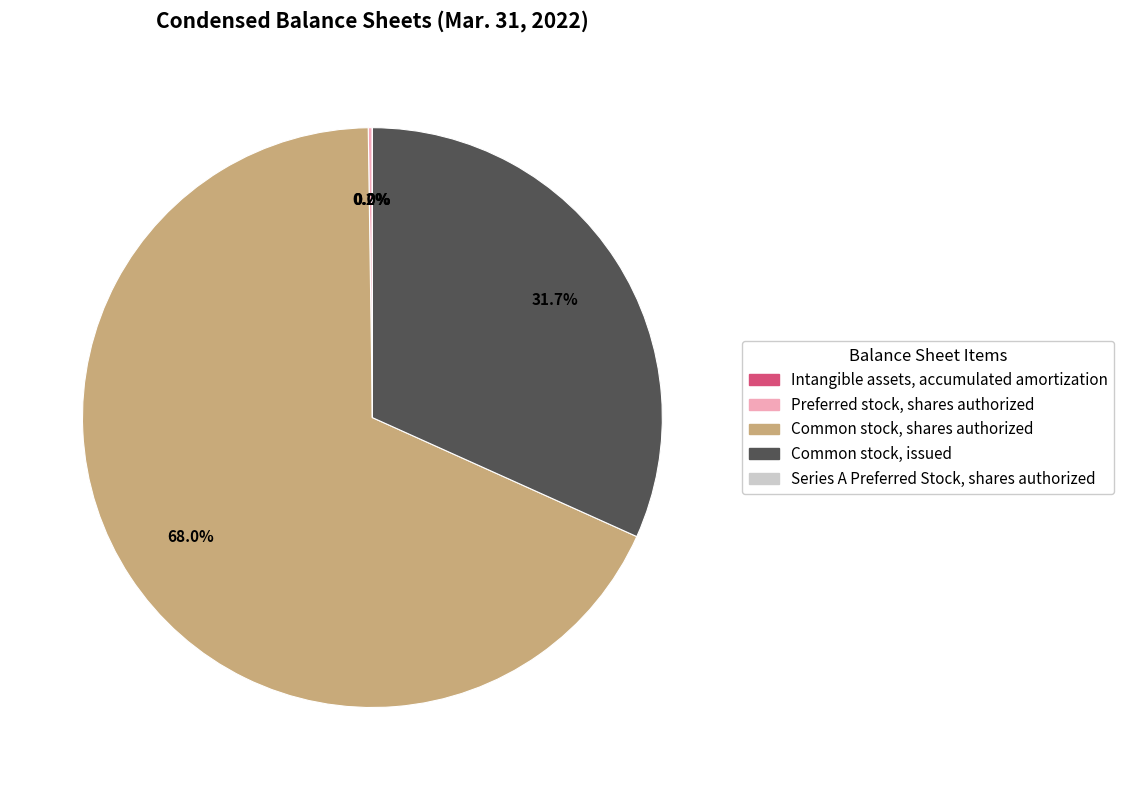

What is the largest slice in the pie chart?

Common stock, shares authorized